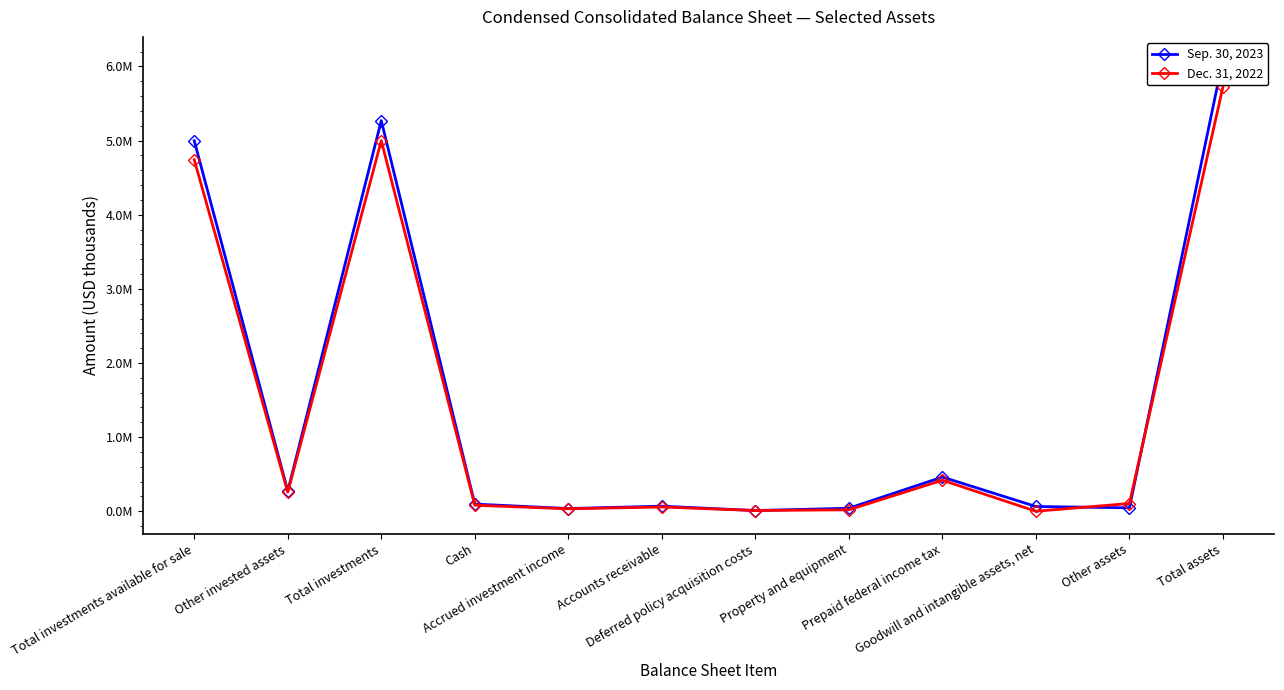

Which category has the highest value across all series?

Total assets